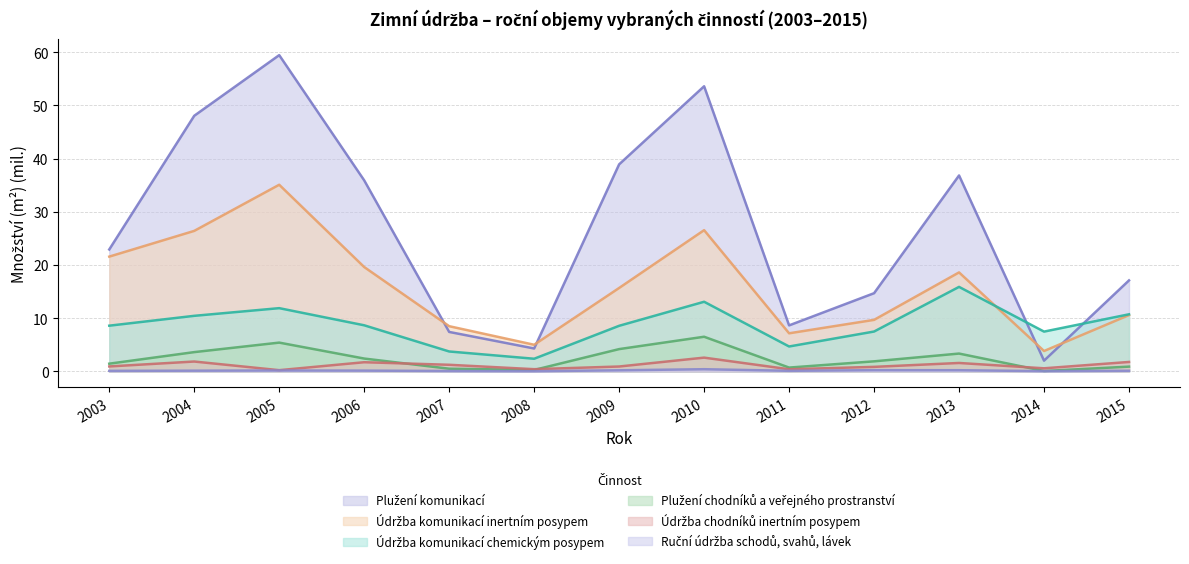

After their last crossing, which series has the higher values: Údržba komunikací inertním posypem or Plužení komunikací?

Plužení komunikací